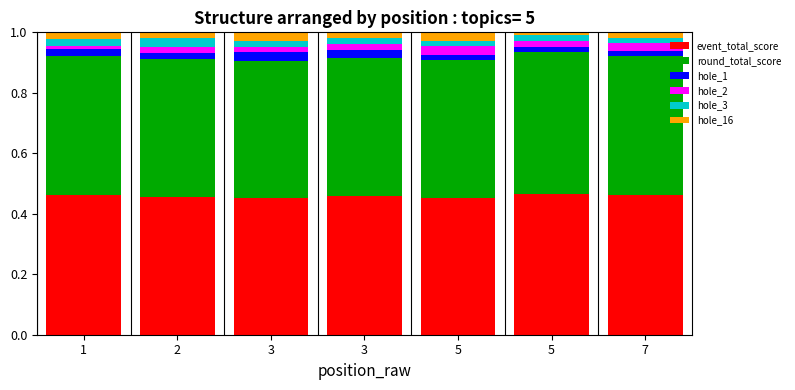

Between 1 and 5, which series saw the biggest shift?

hole_16